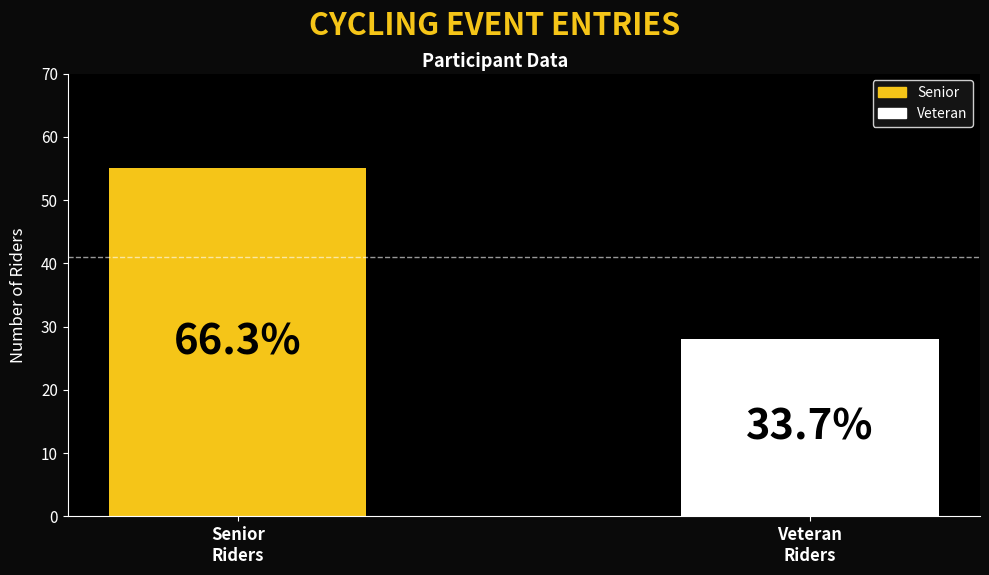

How many bars are there in total?

2